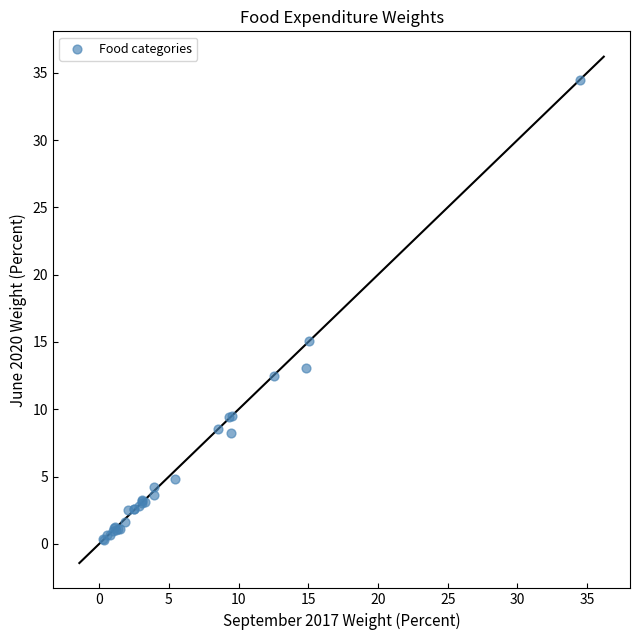

What Y value in the scatter plot is closest to 17?

15.1